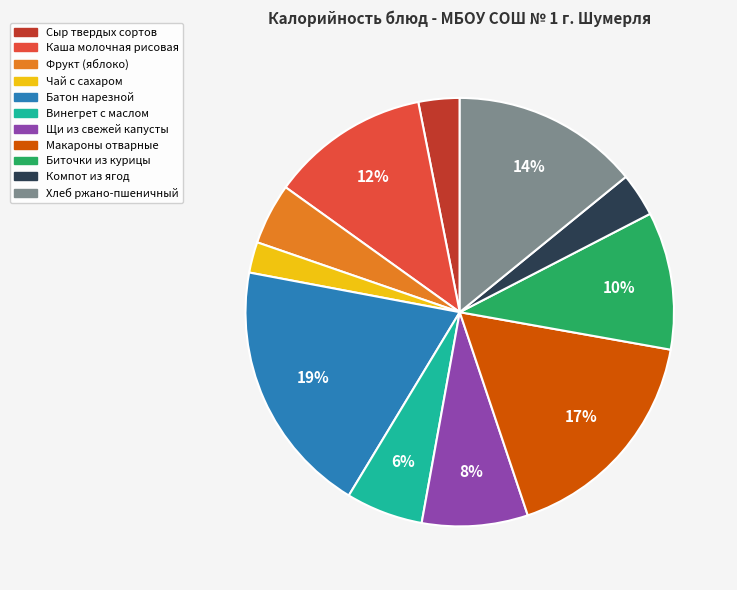

To the nearest percent, what portion does Фрукт (яблоко) represent?

5%